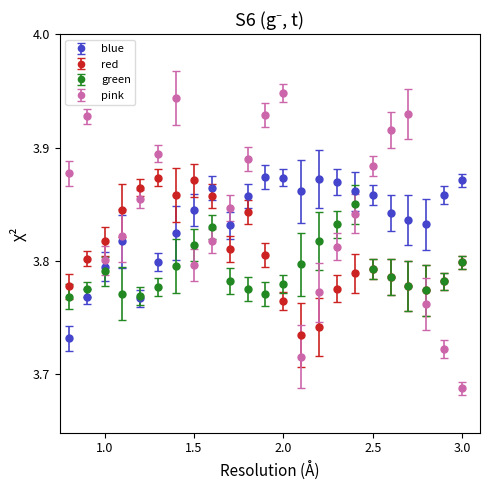

Which series has the largest range (max minus min)?

pink